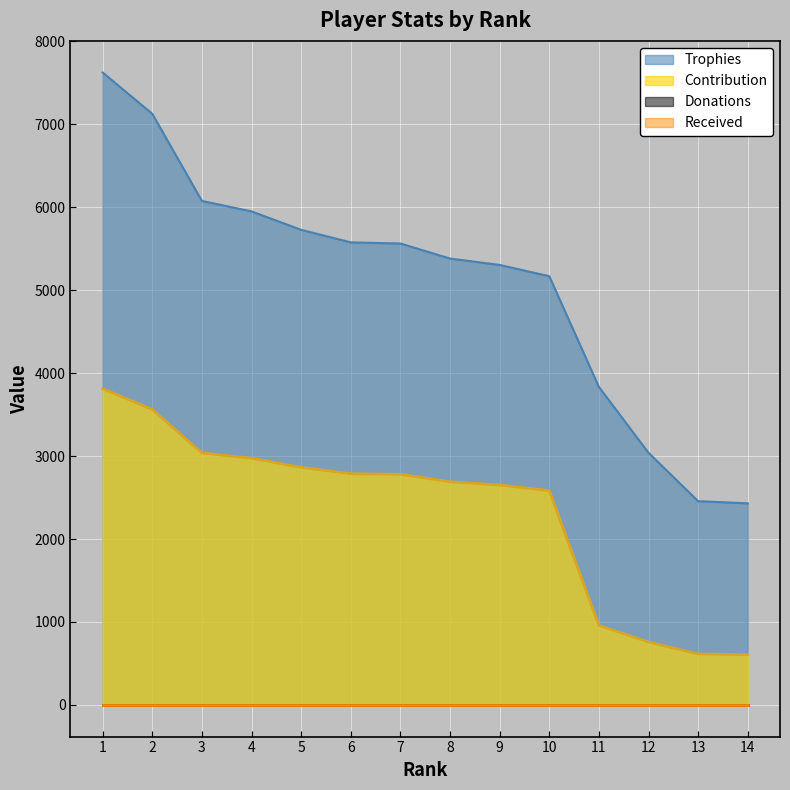

Does the chart display data point markers on the line(s)?

No